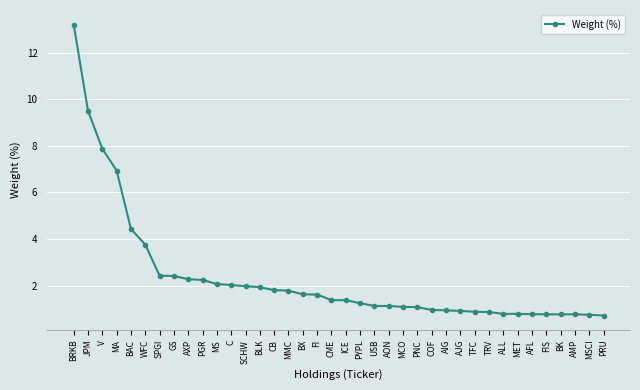

What is the label of the 34th point from the left?

FIS